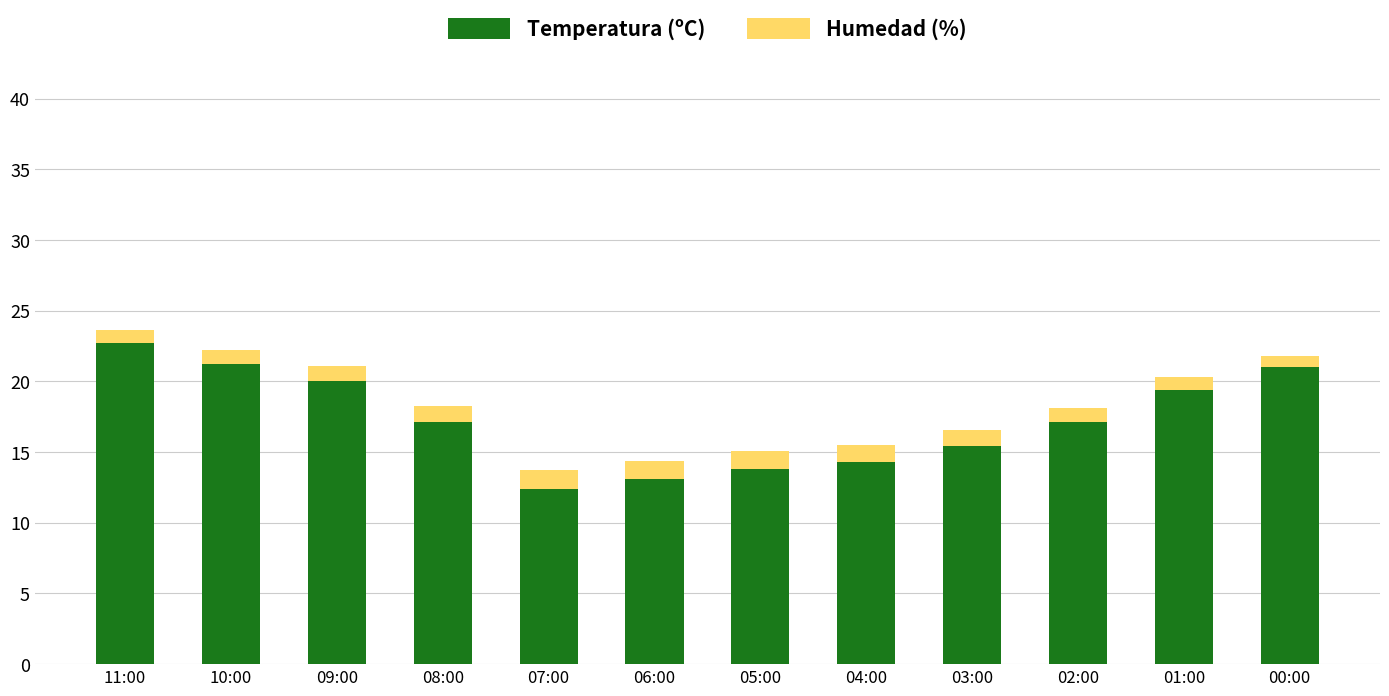

The Temperatura (ºC) series shows 10.2 at 01:00. True or false?

False